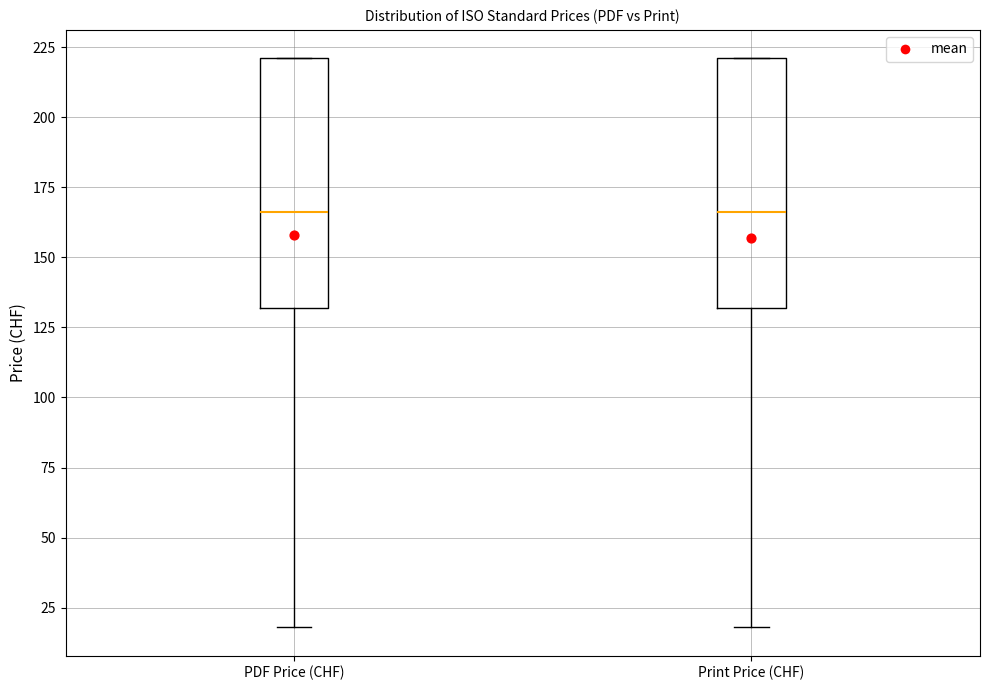

Reading left to right, read every box against the y-axis: the position of its median line, the range the box covers, and the ends of its whiskers. The values are not printed on the chart, so give them approximately, as read against the axis.

PDF Price (CHF): median 165, box 130 to 220, whiskers 20 to 220
Print Price (CHF): median 165, box 130 to 220, whiskers 20 to 220